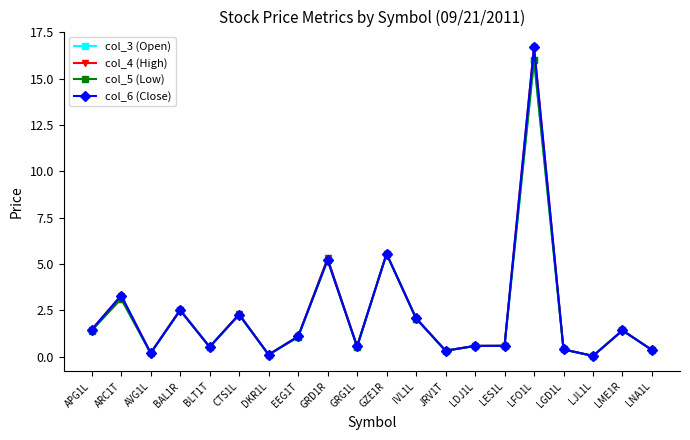

What is the sum of the col_6 (Close) values at BLT1T and LNA1L?

0.9